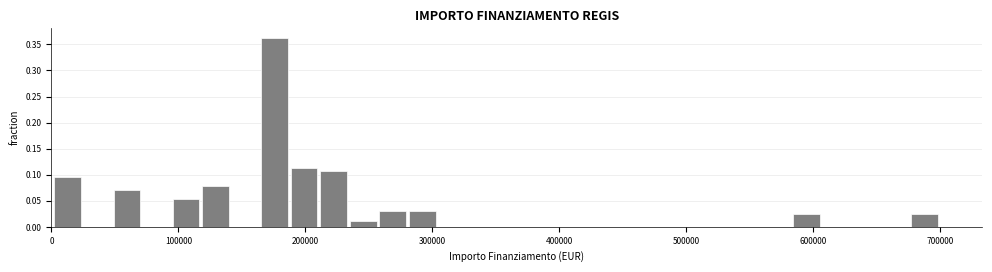

Read against the x-axis, roughly where is the centre of the tallest bar?

180000